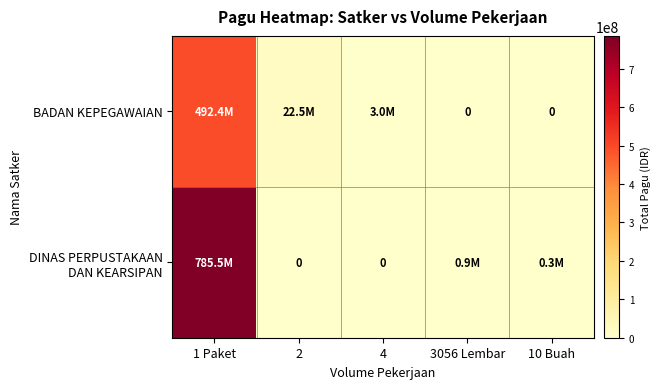

Is the value of DINAS PERPUSTAKAAN DAN KEARSIPAN at 2 greater than the value of BADAN KEPEGAWAIAN at 4?

No